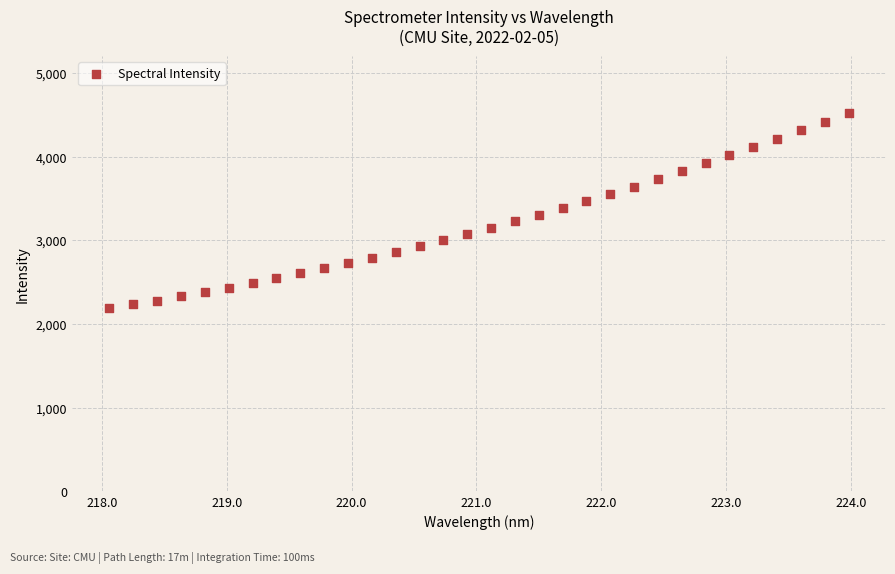

What is the range of X values (max minus min)?

5.9